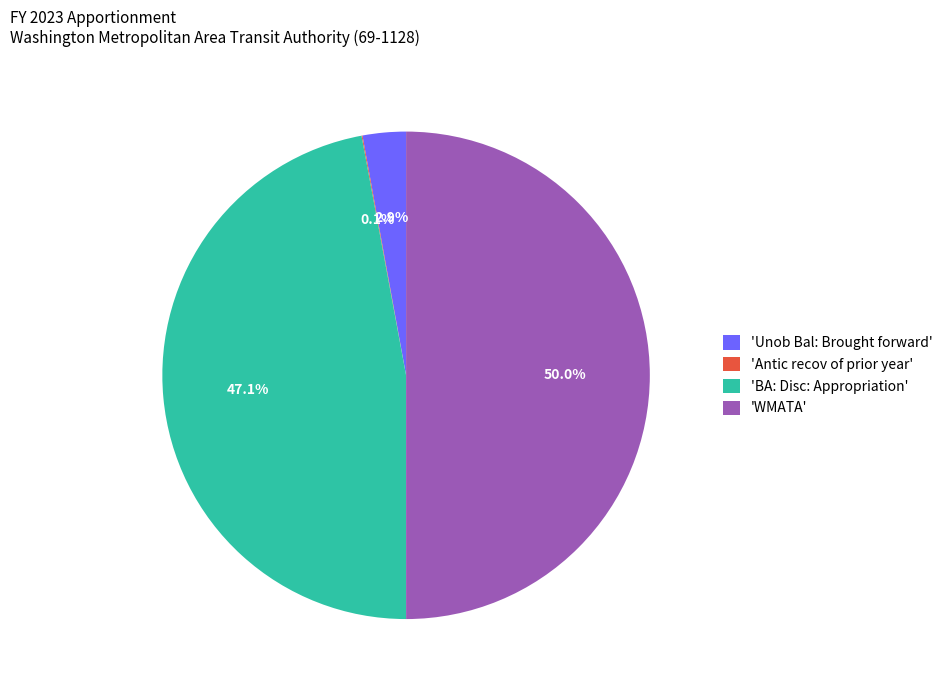

Which slice is the largest?

'WMATA'